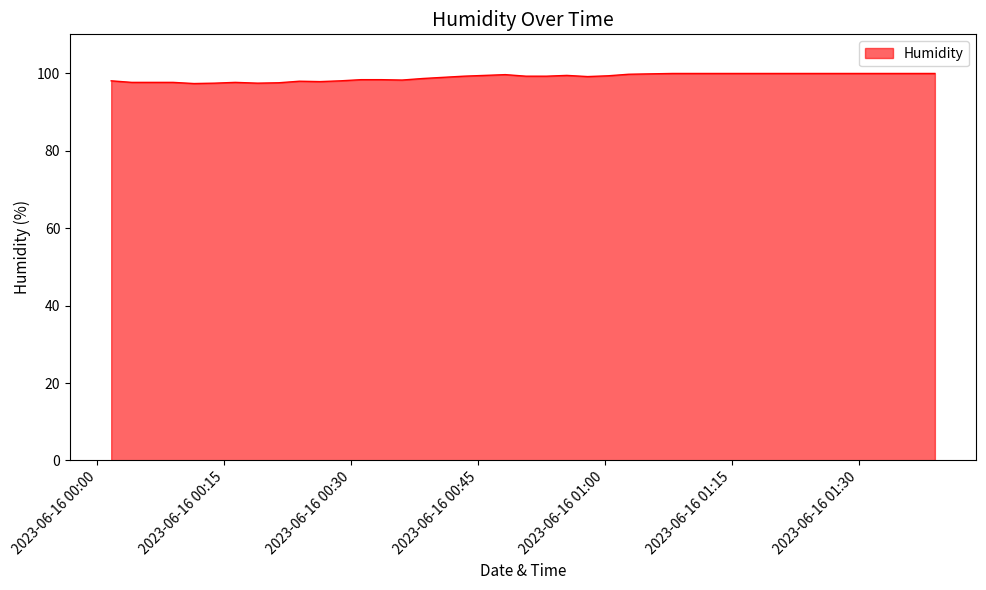

What is the smallest value displayed?

97.3